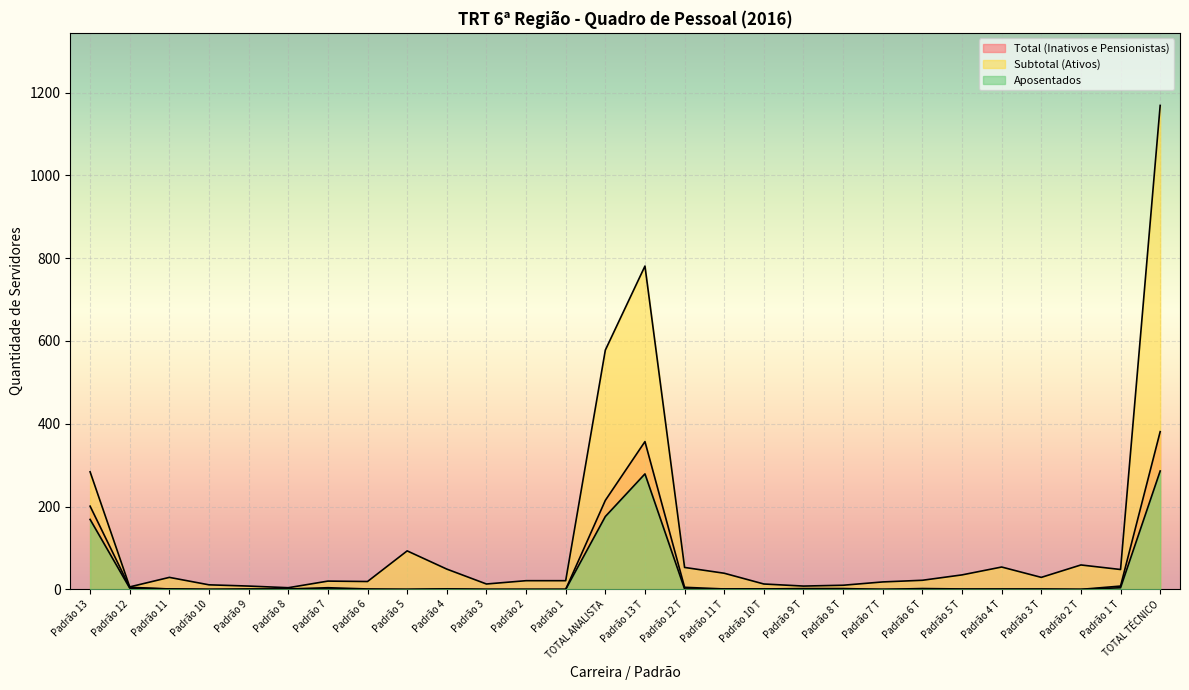

How many data points in Total (Inativos e Pensionistas) are less than 1?

7